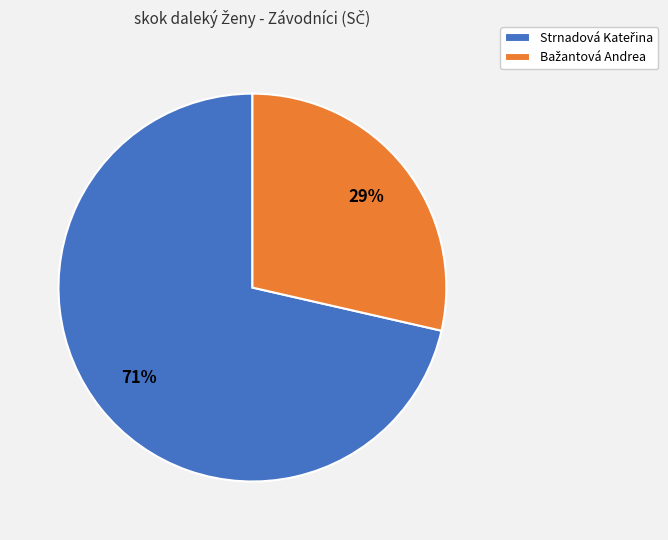

Does any single category account for the majority?

Yes